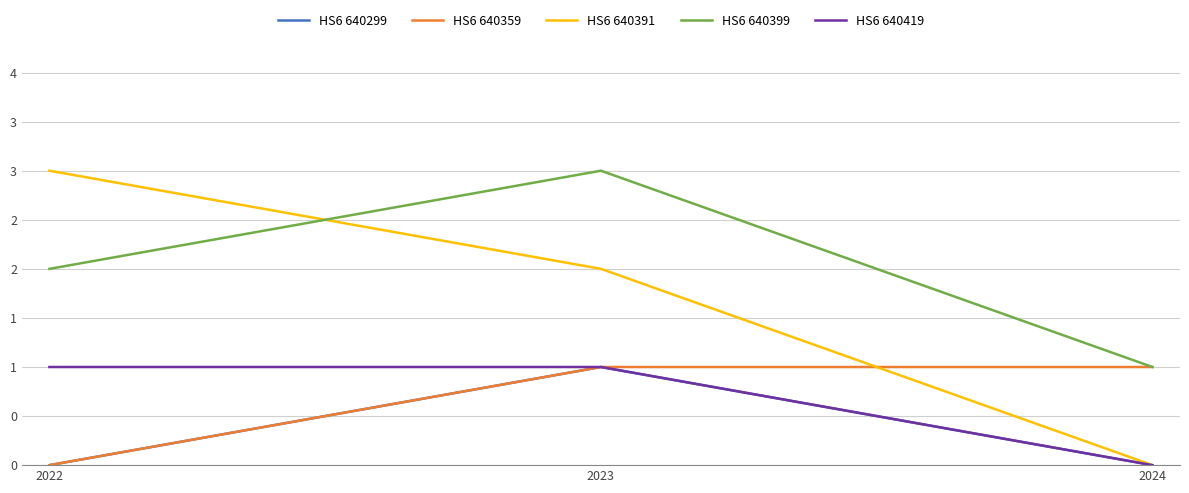

Does the chart display data point markers on the line(s)?

No